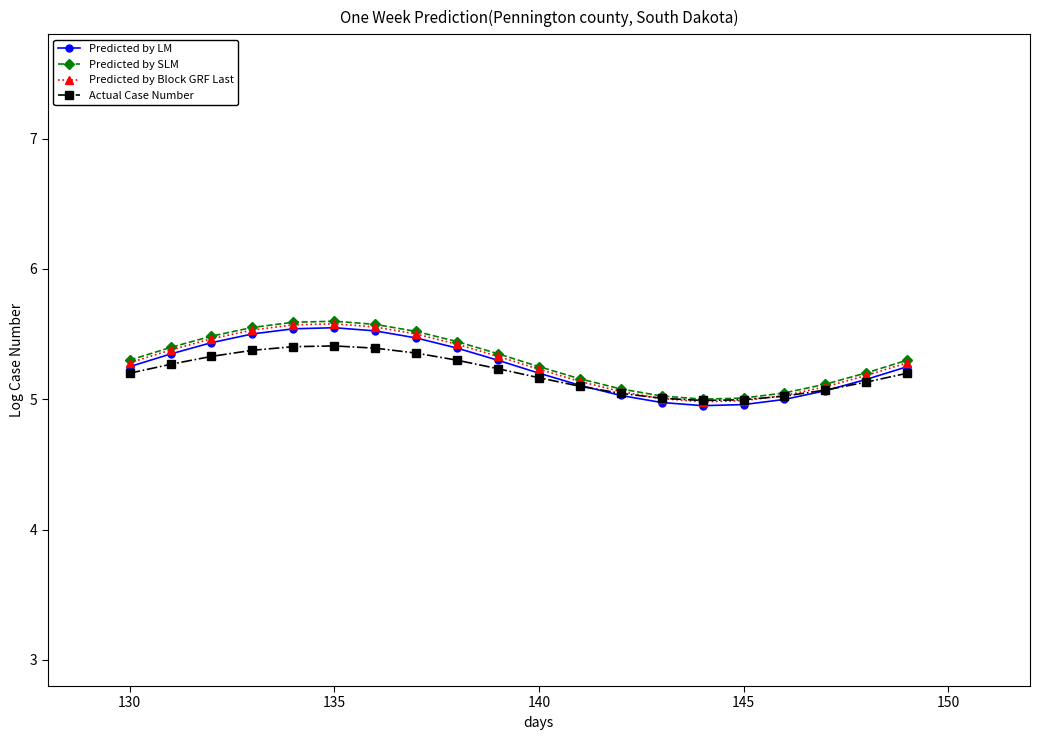

How many distinct data groups are displayed?

4